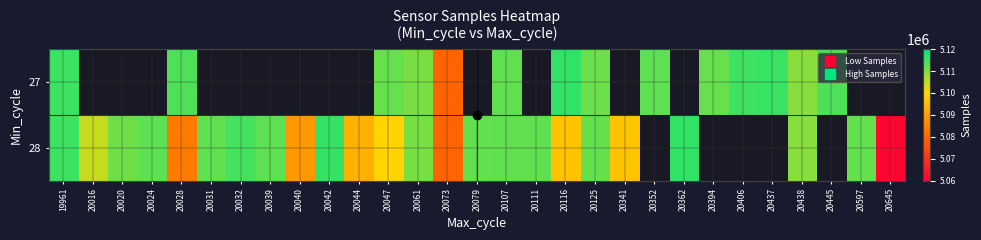

What is the difference between the maximum and minimum values in the 28 series?

54852.0